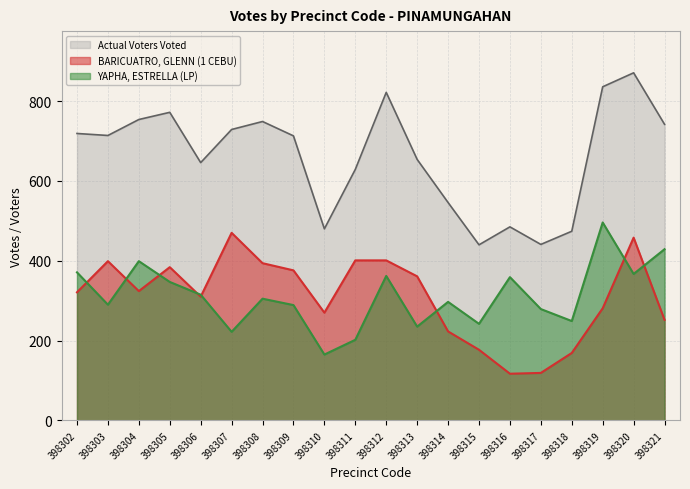

True or false: Actual Voters Voted has a value of 1269 at 398303.

False